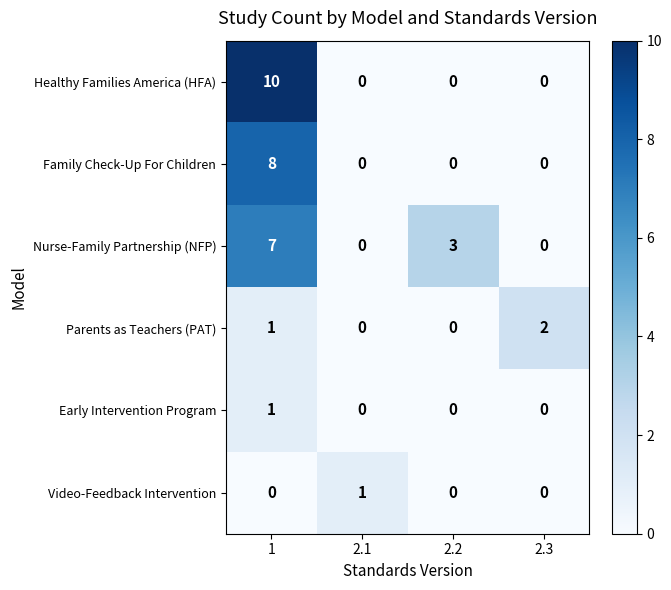

Read the Family Check-Up For Children value at 1.

8